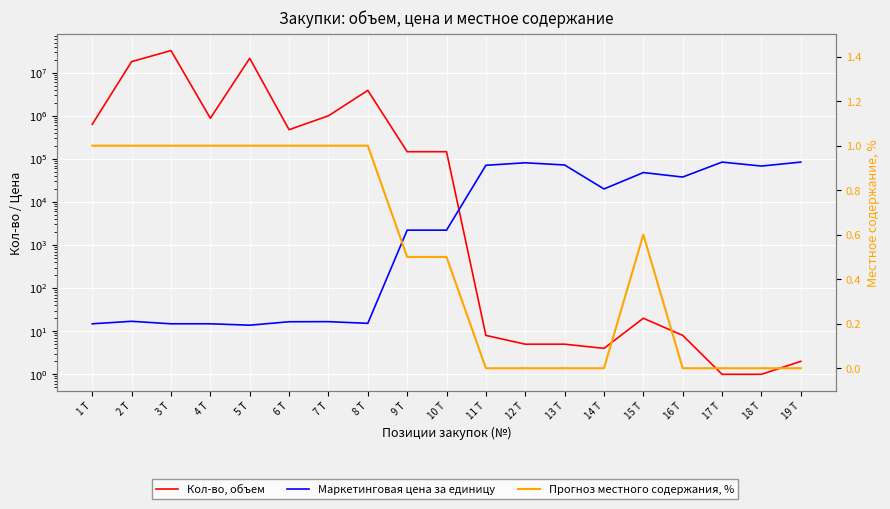

At which category does Кол-во, объем reach its first local peak?

3 Т